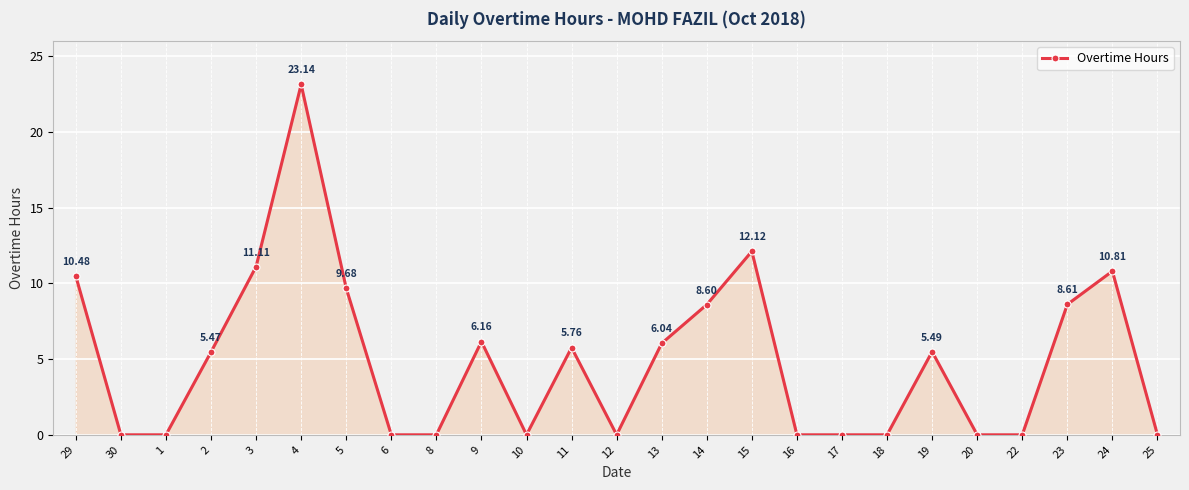

True or false: there are more than 1 points higher than both neighbors.

True